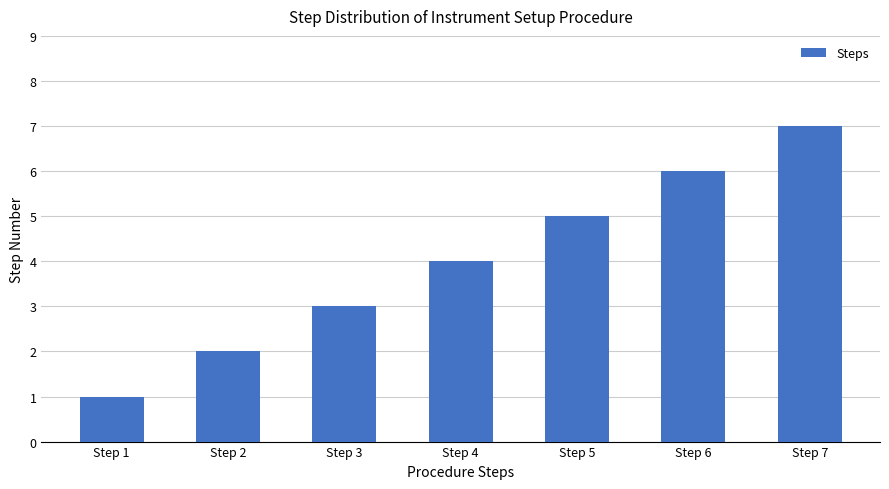

List the labels in order of value, largest first.

Step 7, Step 6, Step 5, Step 4, Step 3, Step 2, Step 1